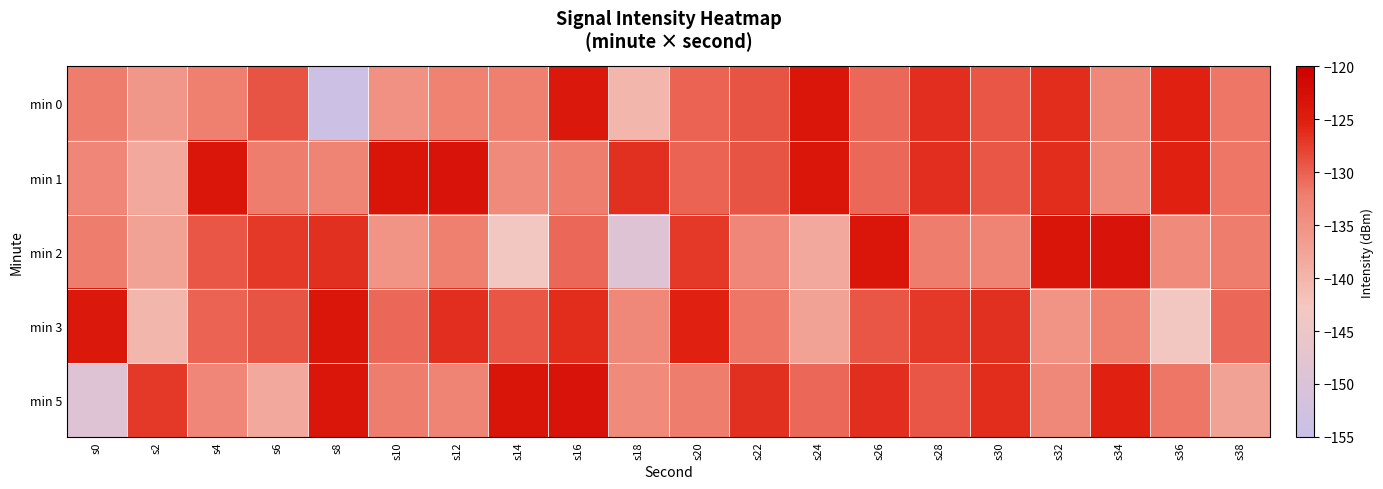

What is the spread (max minus min) of values at s12?

9.7